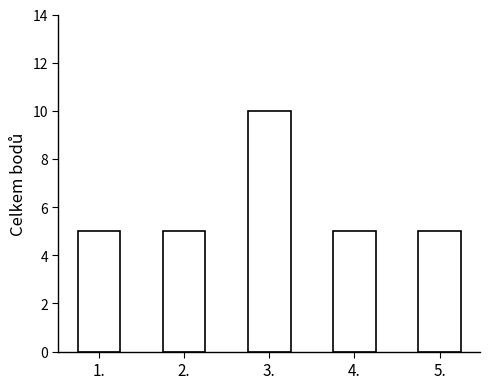

Reading left to right, what are all the values shown in this chart?

1.=5	2.=5	3.=10	4.=5	5.=5